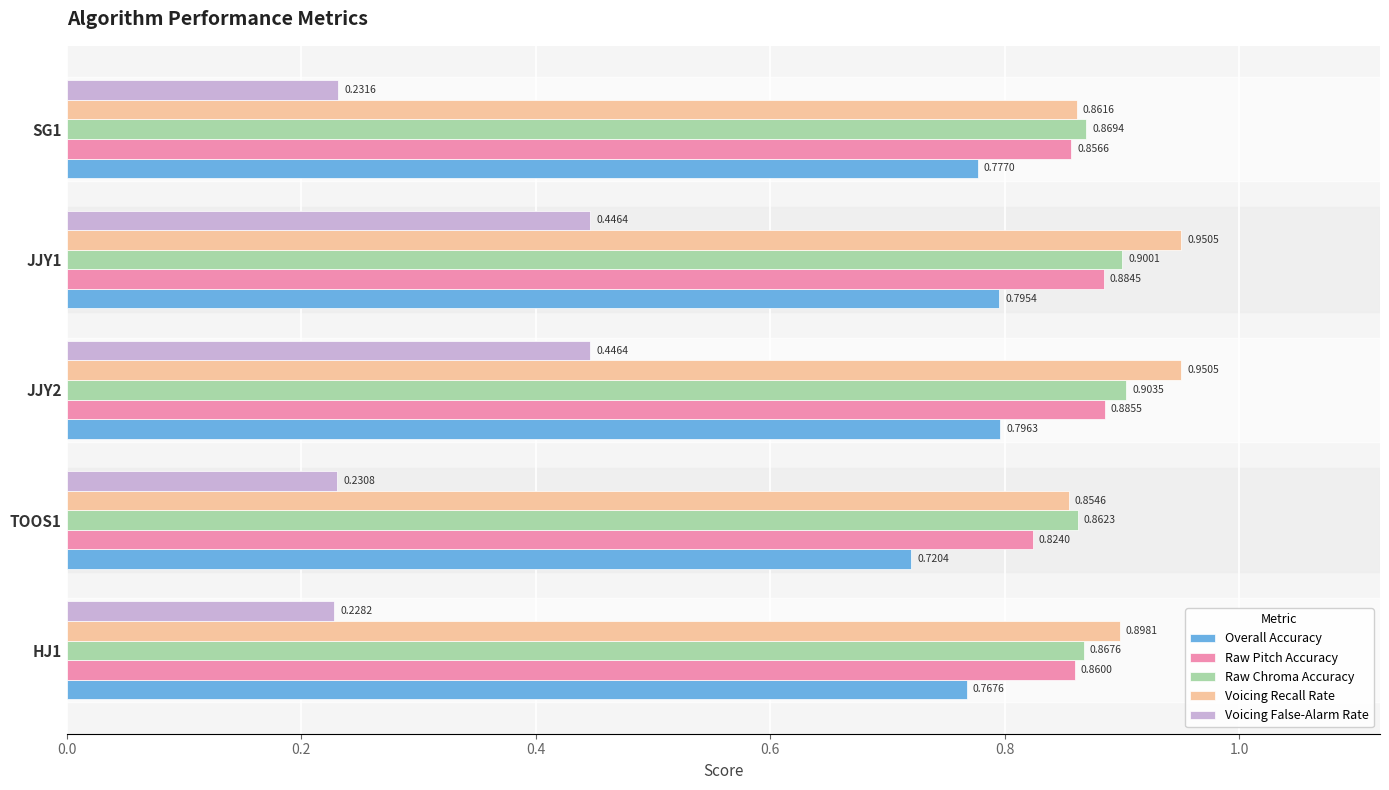

What is the sum of all Raw Chroma Accuracy values?

4.4